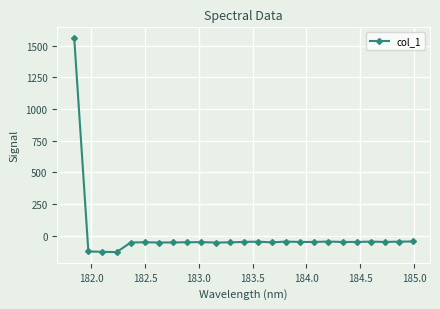

What is the difference between the second highest and minimum values?

83.9